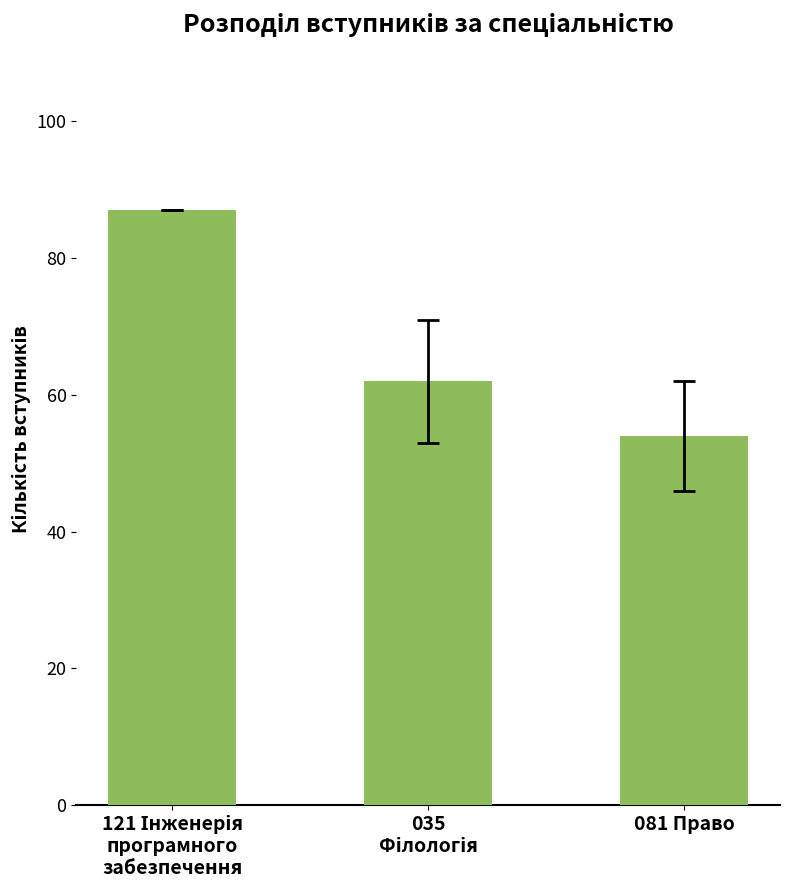

True or false: the data shows 54 at 081 Право.

True